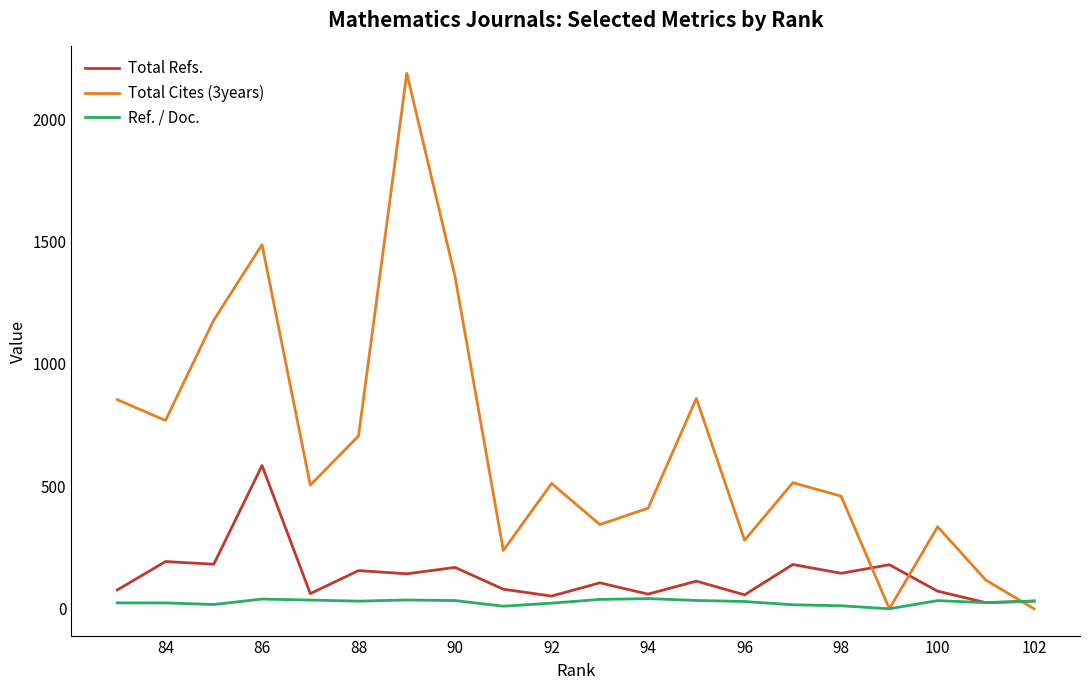

Which series has the widest spread of values?

Total Cites (3years)